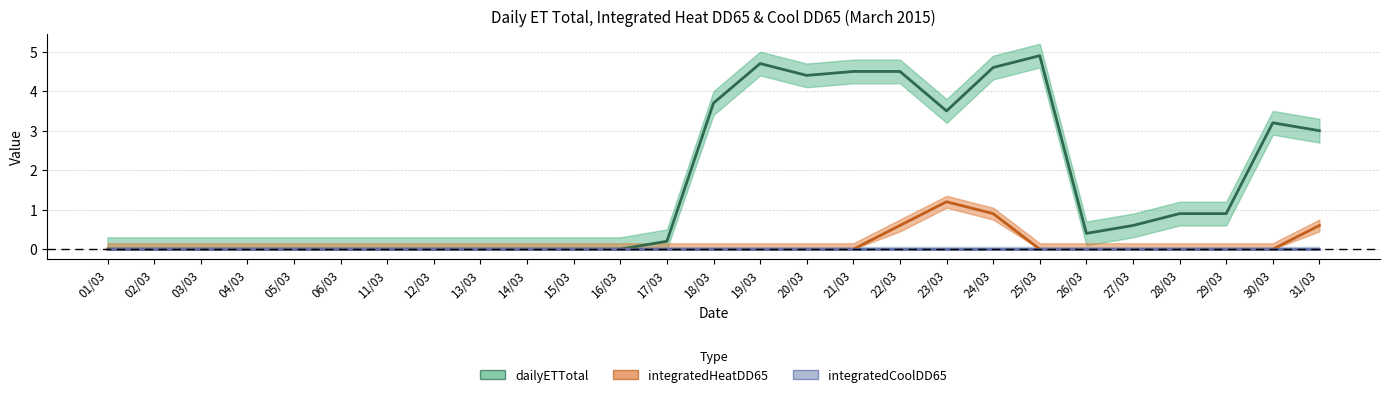

How many lines are shown in the chart?

3